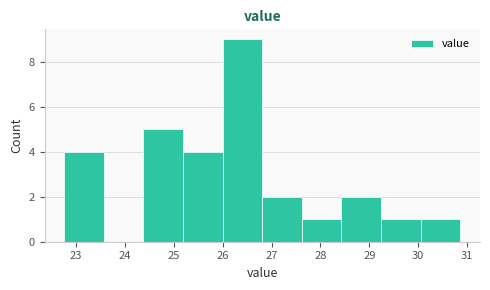

Which range on the x-axis has the tallest bar?

26.00 to 26.81